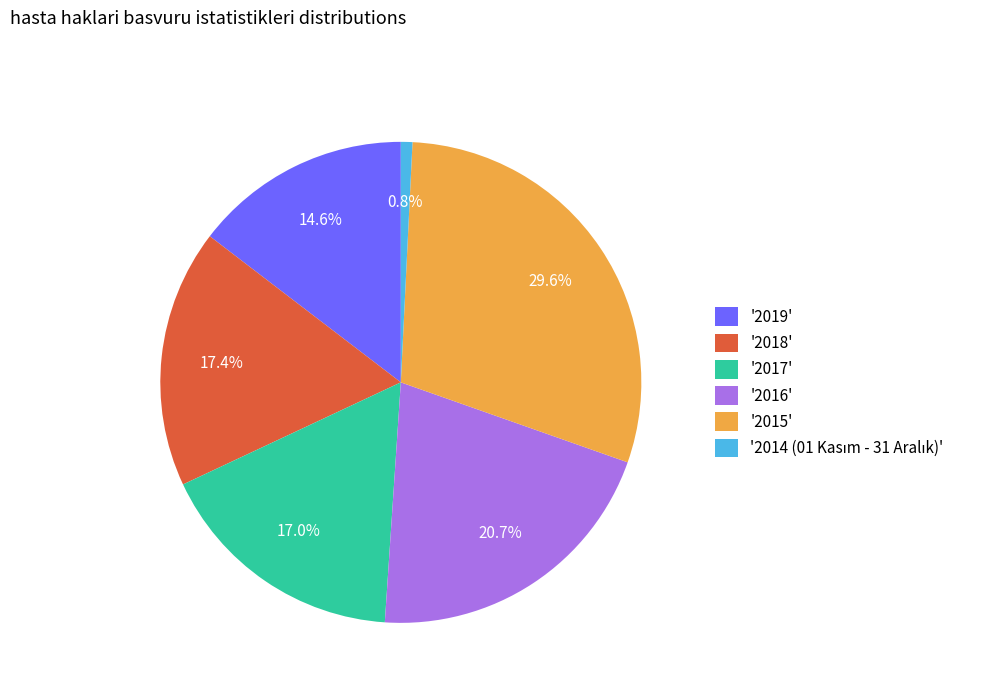

Which has a higher value, '2015' or '2016'?

'2015'